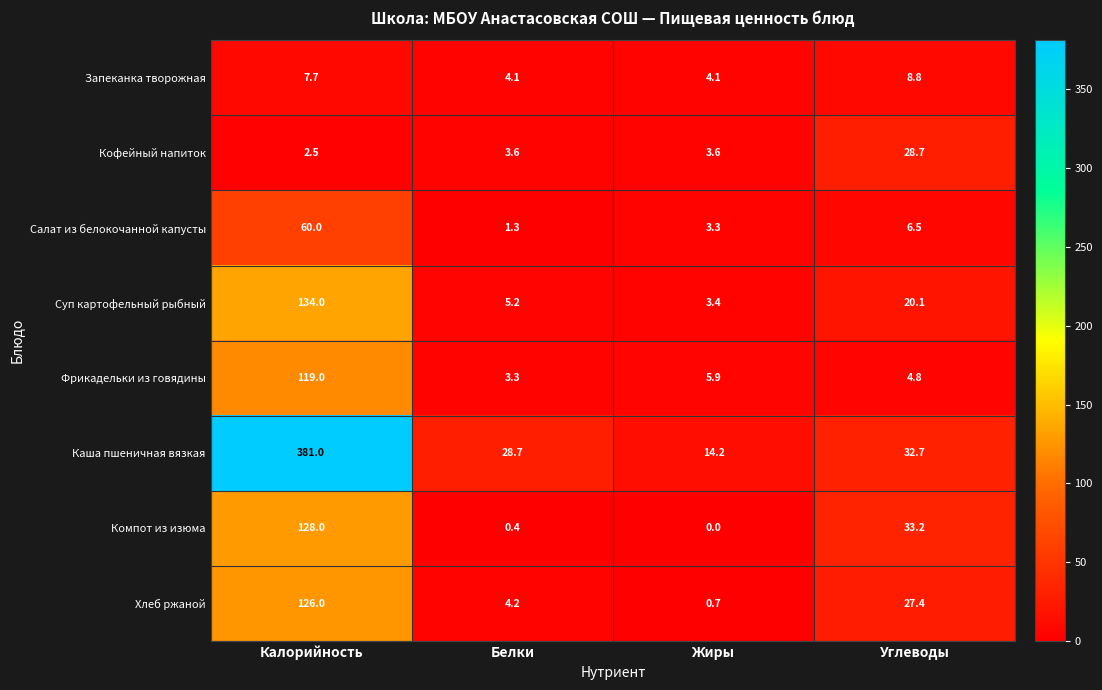

What is the total value across all series at Калорийность?

958.2